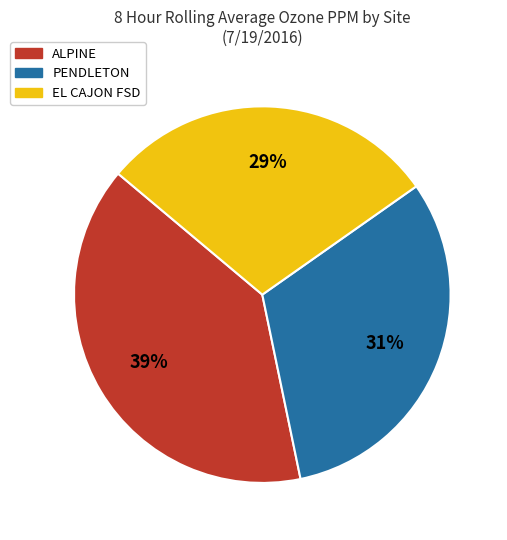

How many segments does this pie chart have?

3